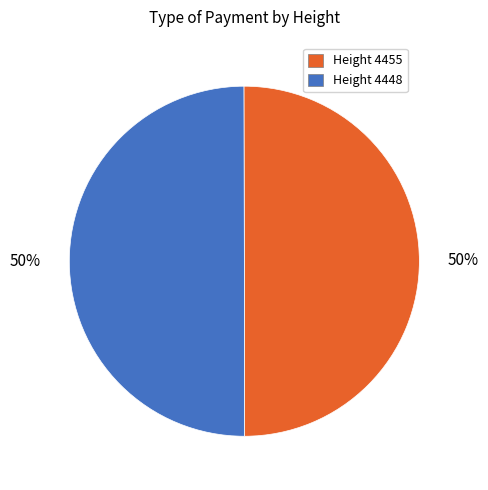

What is the ratio of the value at Height 4448 to the value at Height 4455?

1.0